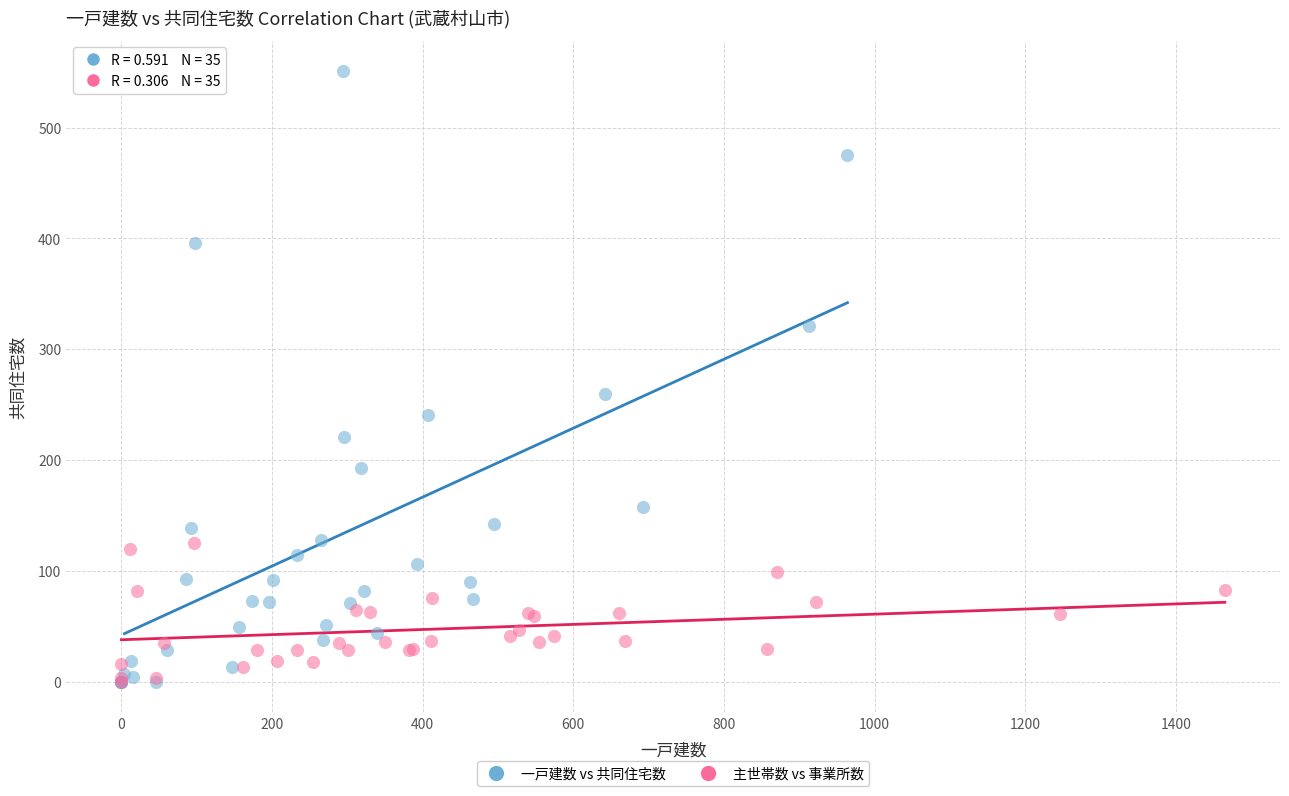

Which series reaches the maximum Y coordinate?

一戸建数 vs 共同住宅数